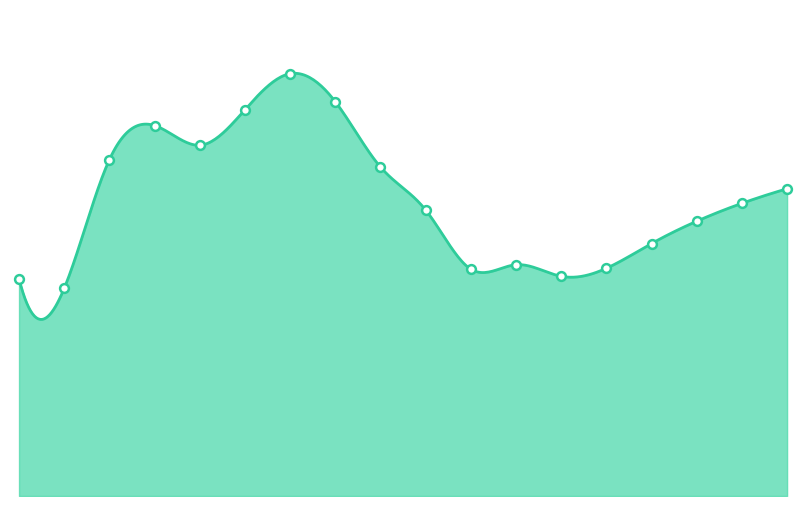

Is the value of Current liabilities at 2012 greater than the value of Short-term and long-term debt at 2016?

No